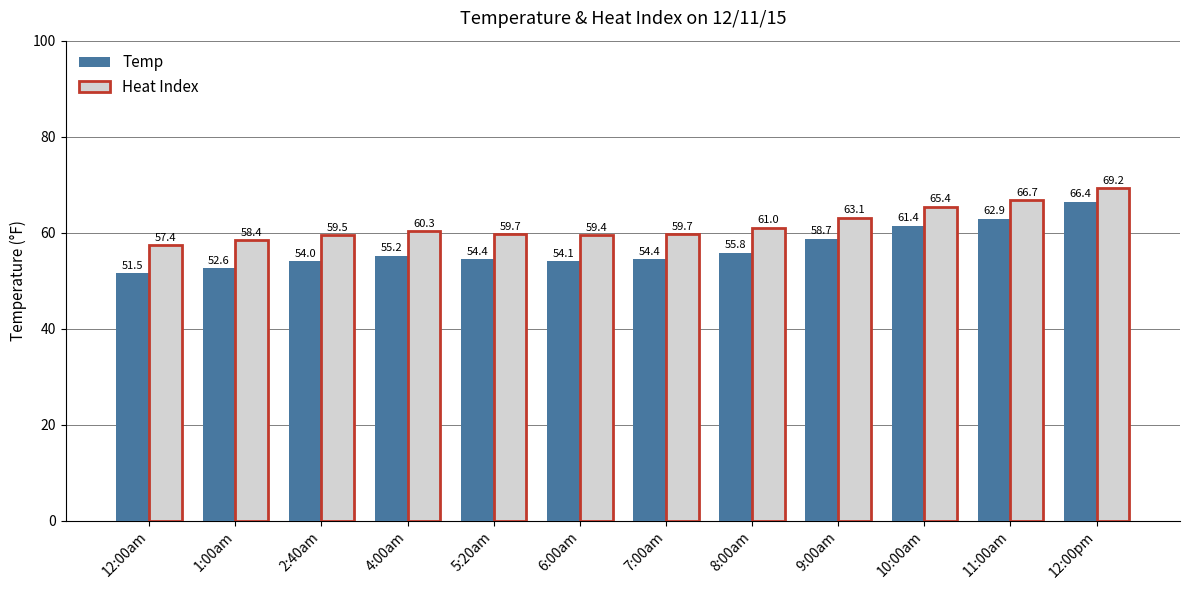

How many data points in Temp are less than 55?

6